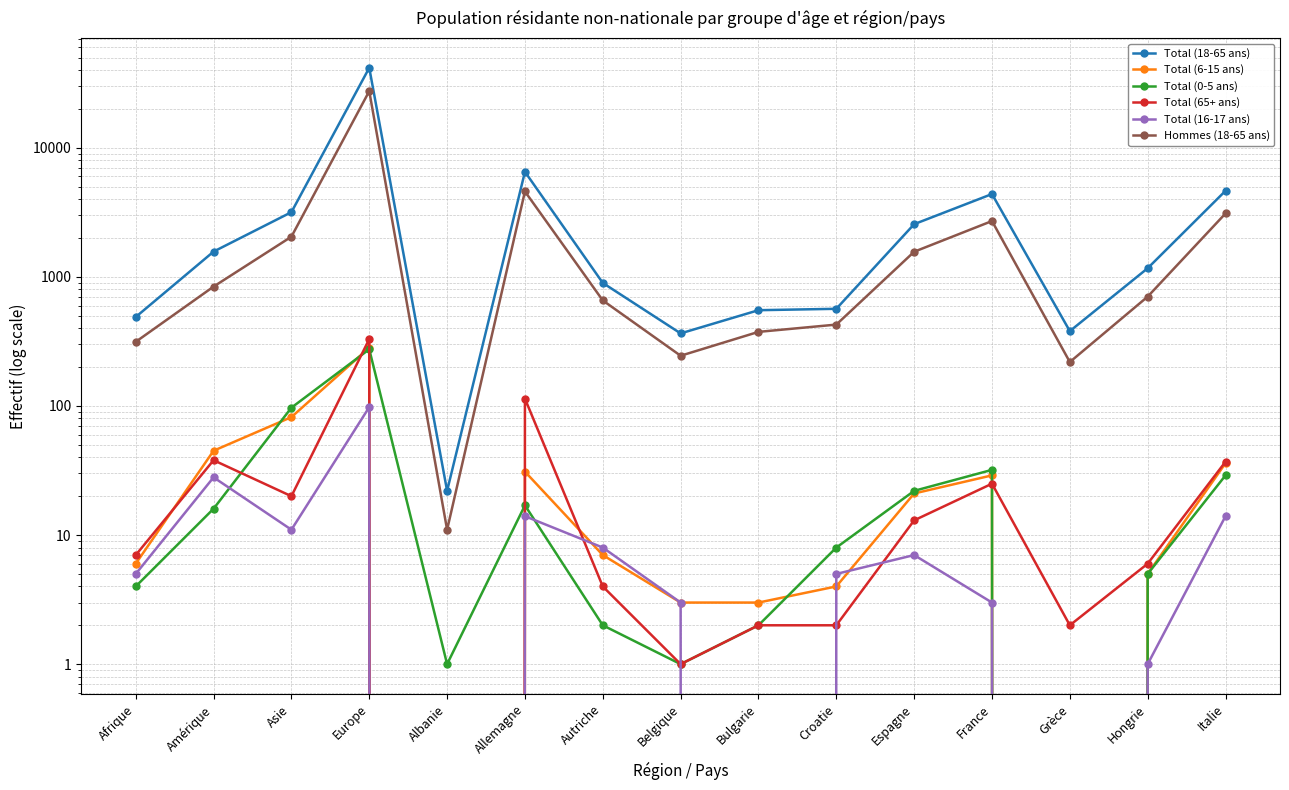

Between Afrique and Italie, which series saw the biggest shift?

Total (18-65 ans)